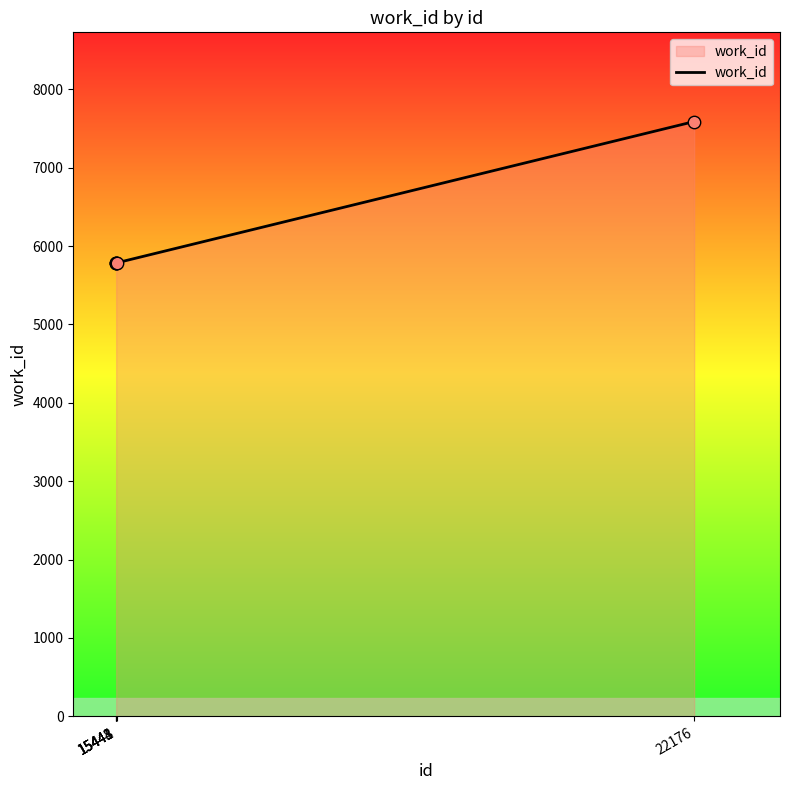

Approximately how many times larger is the value at 15443 compared to 22176?

0.8